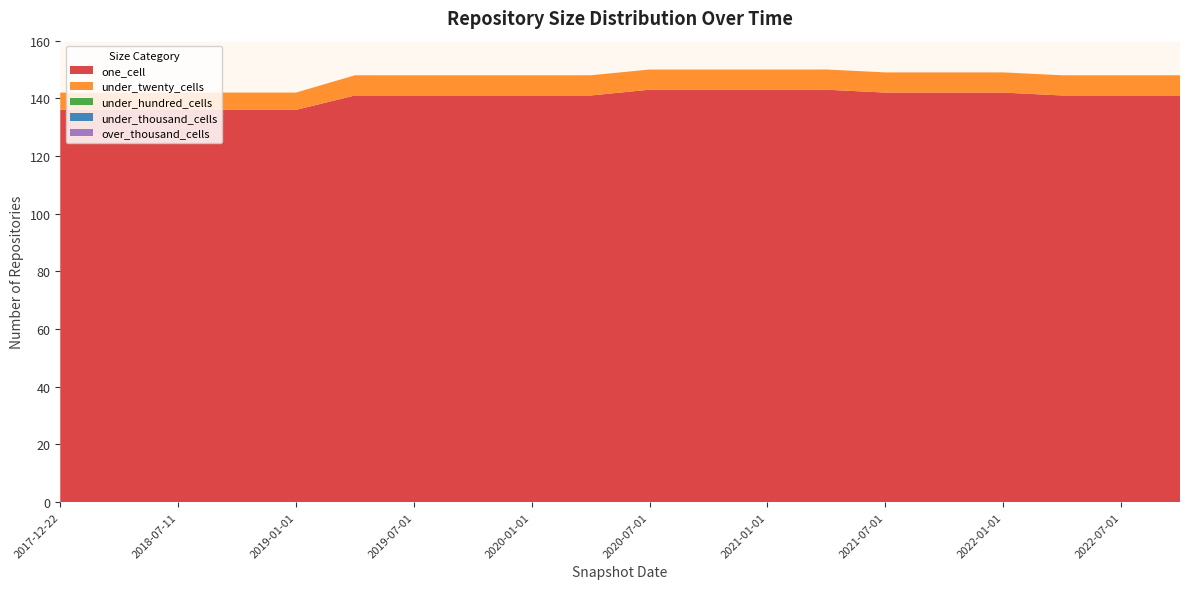

Reading left to right, list all the values displayed in this chart.

one_cell: 2017-12-22=136	2018-04-09=136	2018-07-11=136	2018-09-28=136	2019-01-01=136	2019-04-06=141	2019-07-01=141	2019-10-09=141	2020-01-01=141	2020-04-01=141	2020-07-01=143	2020-10-01=143	2021-01-01=143	2021-04-01=143	2021-07-01=142	2021-10-01=142	2022-01-01=142	2022-04-01=141	2022-07-01=141	2022-10-01=141
under_twenty_cells: 2017-12-22=6	2018-04-09=6	2018-07-11=6	2018-09-28=6	2019-01-01=6	2019-04-06=7	2019-07-01=7	2019-10-09=7	2020-01-01=7	2020-04-01=7	2020-07-01=7	2020-10-01=7	2021-01-01=7	2021-04-01=7	2021-07-01=7	2021-10-01=7	2022-01-01=7	2022-04-01=7	2022-07-01=7	2022-10-01=7
under_hundred_cells: 2017-12-22=0	2018-04-09=0	2018-07-11=0	2018-09-28=0	2019-01-01=0	2019-04-06=0	2019-07-01=0	2019-10-09=0	2020-01-01=0	2020-04-01=0	2020-07-01=0	2020-10-01=0	2021-01-01=0	2021-04-01=0	2021-07-01=0	2021-10-01=0	2022-01-01=0	2022-04-01=0	2022-07-01=0	2022-10-01=0
under_thousand_cells: 2017-12-22=0	2018-04-09=0	2018-07-11=0	2018-09-28=0	2019-01-01=0	2019-04-06=0	2019-07-01=0	2019-10-09=0	2020-01-01=0	2020-04-01=0	2020-07-01=0	2020-10-01=0	2021-01-01=0	2021-04-01=0	2021-07-01=0	2021-10-01=0	2022-01-01=0	2022-04-01=0	2022-07-01=0	2022-10-01=0
over_thousand_cells: 2017-12-22=0	2018-04-09=0	2018-07-11=0	2018-09-28=0	2019-01-01=0	2019-04-06=0	2019-07-01=0	2019-10-09=0	2020-01-01=0	2020-04-01=0	2020-07-01=0	2020-10-01=0	2021-01-01=0	2021-04-01=0	2021-07-01=0	2021-10-01=0	2022-01-01=0	2022-04-01=0	2022-07-01=0	2022-10-01=0